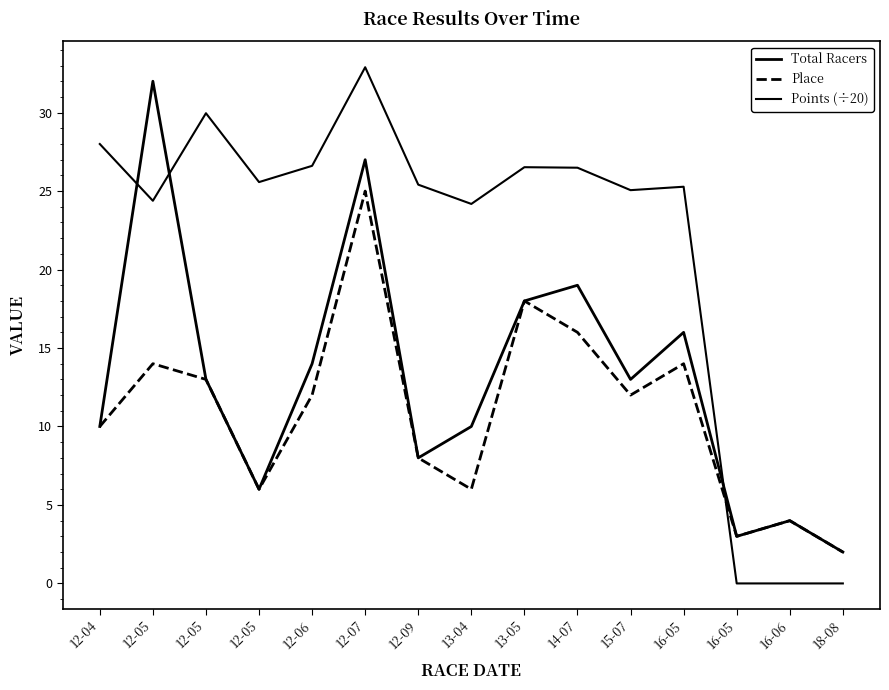

Reading left to right, transcribe all the data shown in this chart.

Total Racers: 12-04=10.0	12-05=32.0	12-05=13.0	12-05=6.0	12-06=14.0	12-07=27.0	12-09=8.0	13-04=10.0	13-05=18.0	14-07=19.0	15-07=13.0	16-05=16.0	16-05=3.0	16-06=4.0	18-08=2.0
Place: 12-04=10.0	12-05=14.0	12-05=13.0	12-05=6.0	12-06=12.0	12-07=25.0	12-09=8.0	13-04=6.0	13-05=18.0	14-07=16.0	15-07=12.0	16-05=14.0	16-05=3.0	16-06=4.0	18-08=2.0
Points (÷20): 12-04=28.0	12-05=24.4	12-05=30.0	12-05=25.6	12-06=26.6	12-07=32.9	12-09=25.4	13-04=24.2	13-05=26.5	14-07=26.5	15-07=25.1	16-05=25.3	16-05=0.0	16-06=0.0	18-08=0.0